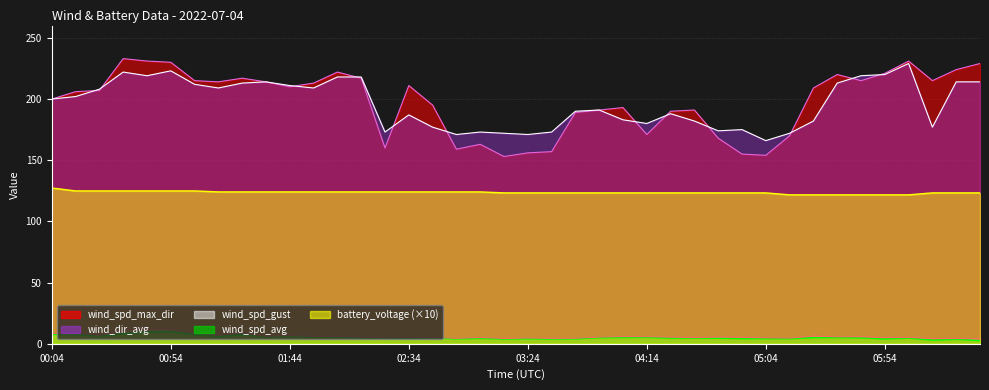

Does the chart have visible grid lines?

Yes